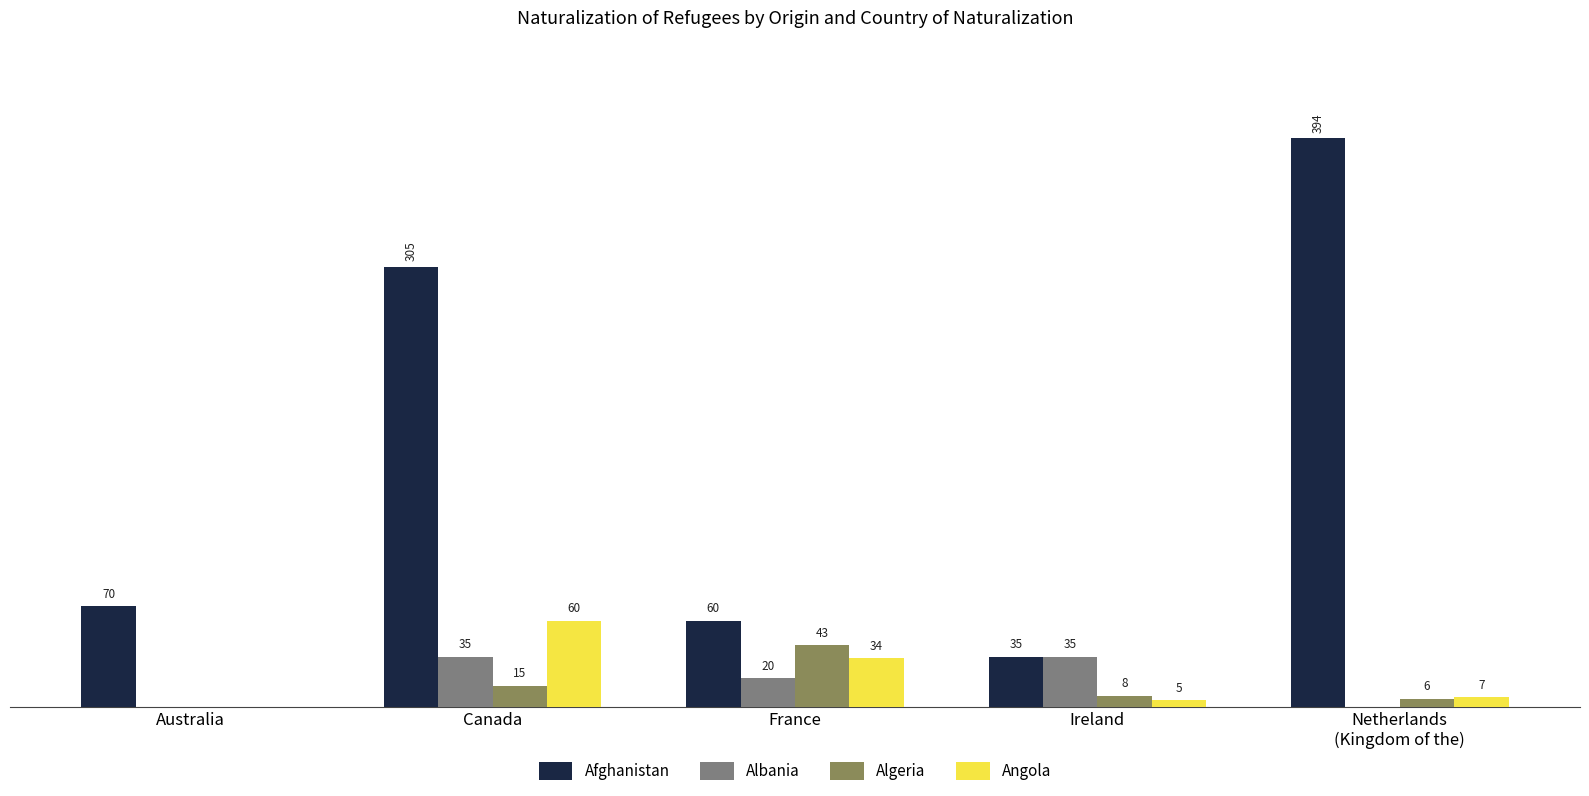

Is the value of Algeria at Ireland greater than the value of Angola at Ireland?

Yes